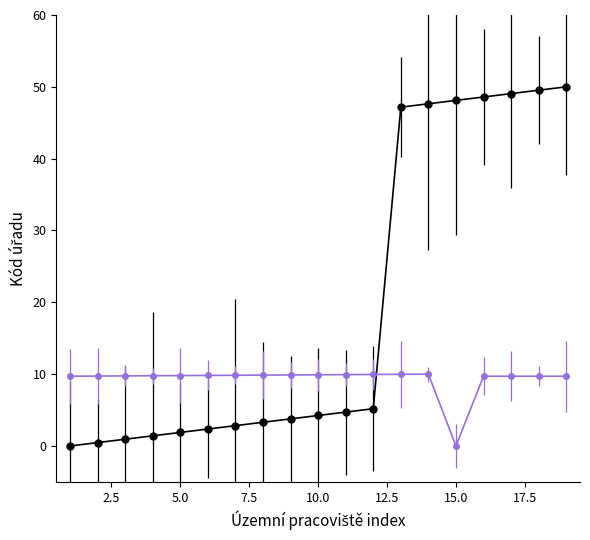

What is the greatest value displayed?

50.0